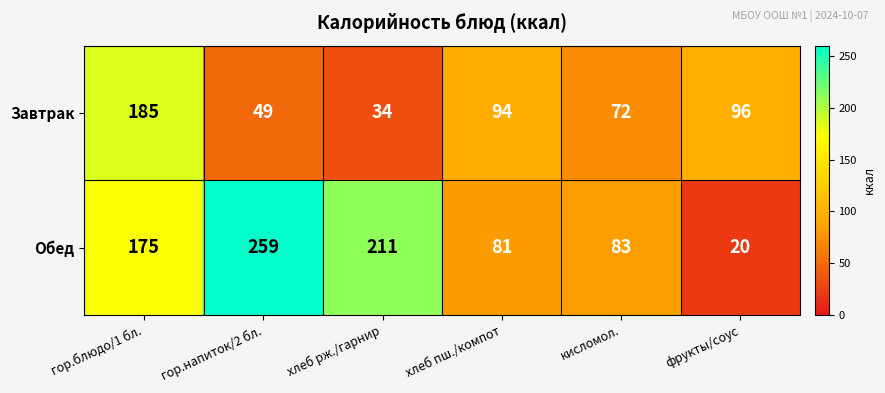

The Завтрак series shows 34 at хлеб рж./гарнир. True or false?

True